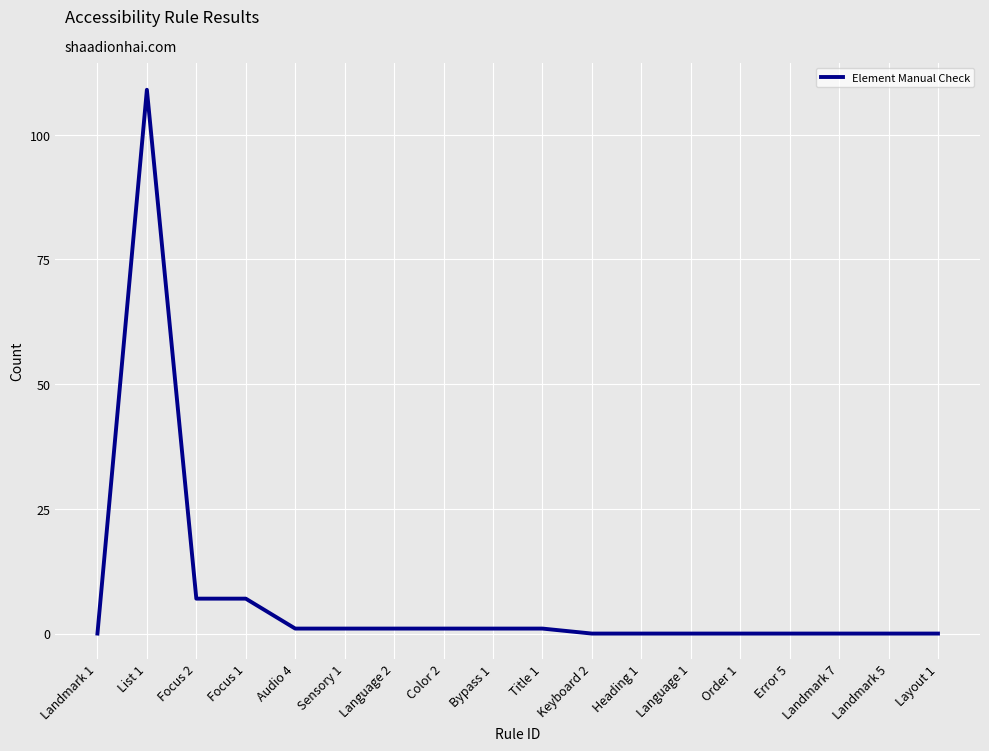

Which label corresponds to the largest value in the chart?

List 1